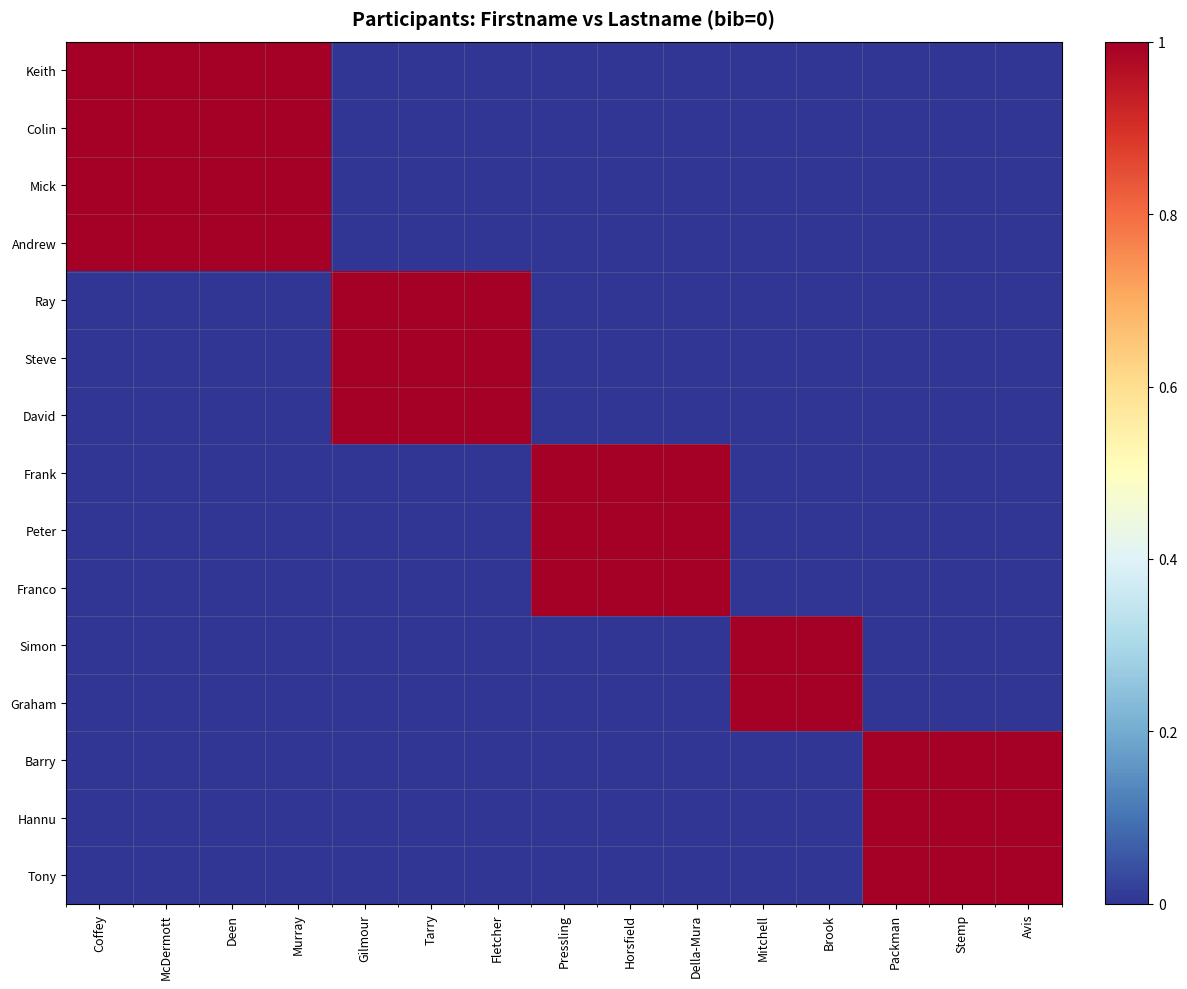

Rank the series by their maximum value, from lowest to highest.

Keith, Colin, Mick, Andrew, Ray, Steve, David, Frank, Peter, Franco, Simon, Graham, Barry, Hannu, Tony